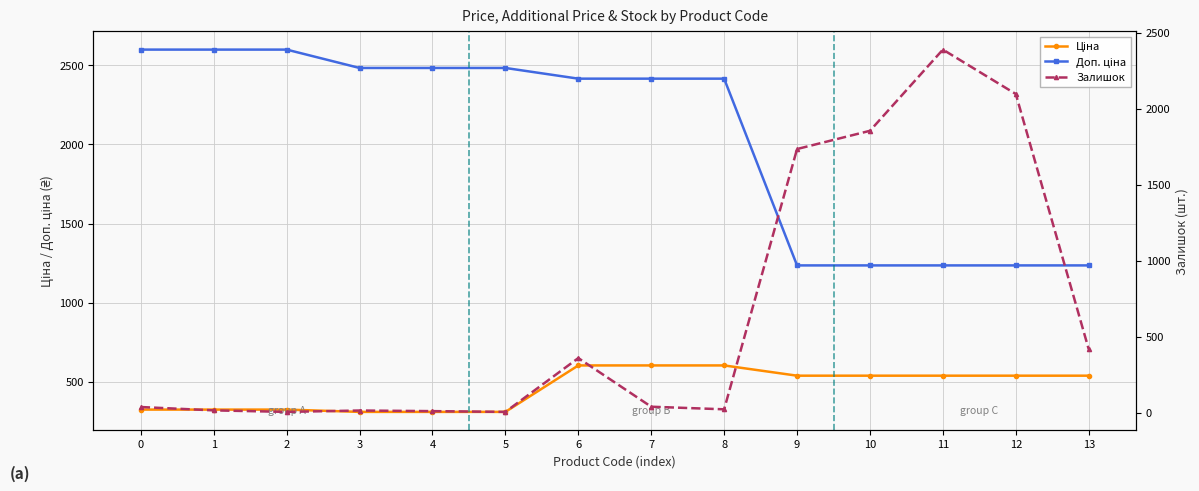

True or false: Доп. ціна and Залишок cross at least once.

True